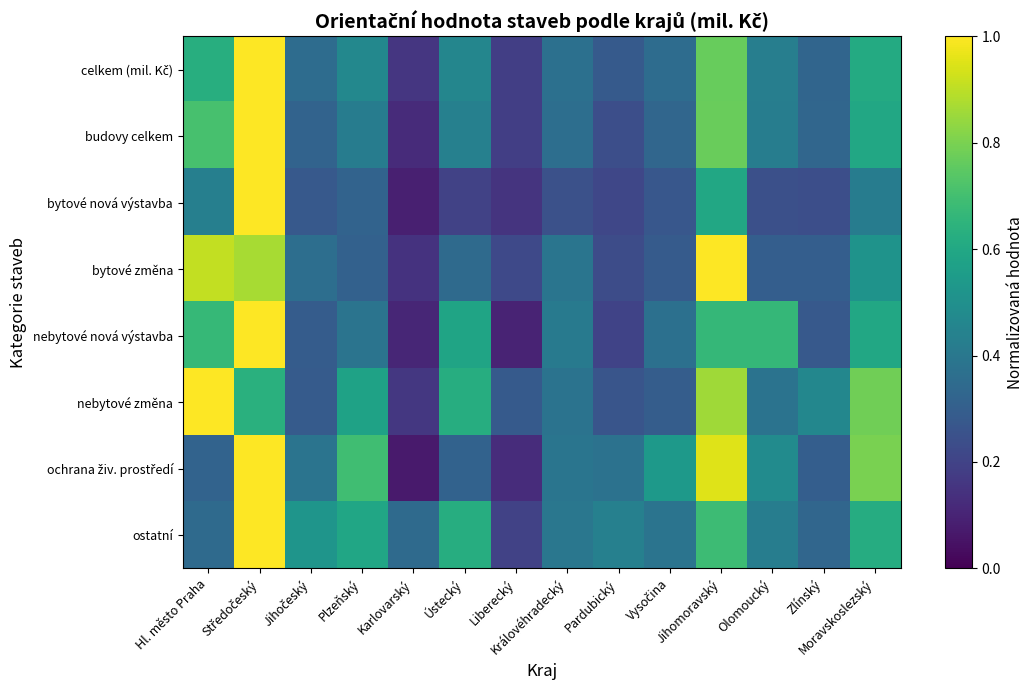

What is the difference between the highest and lowest values at Plzeňský?

0.4